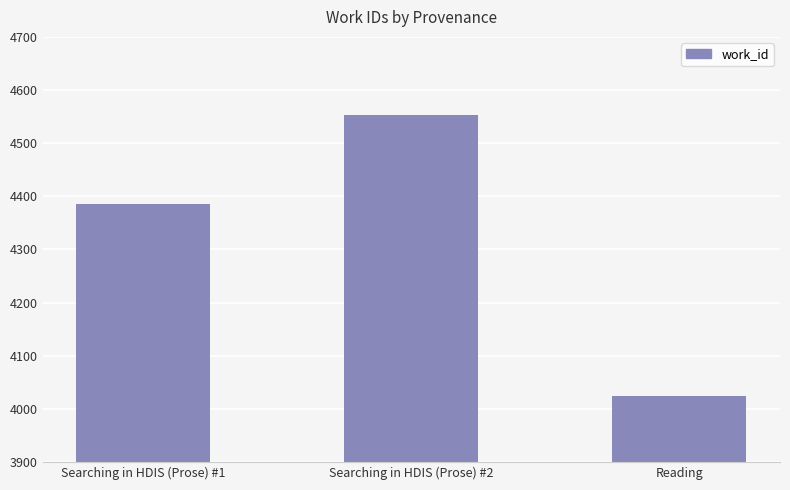

What is the label of the 1st bar from the right?

Reading